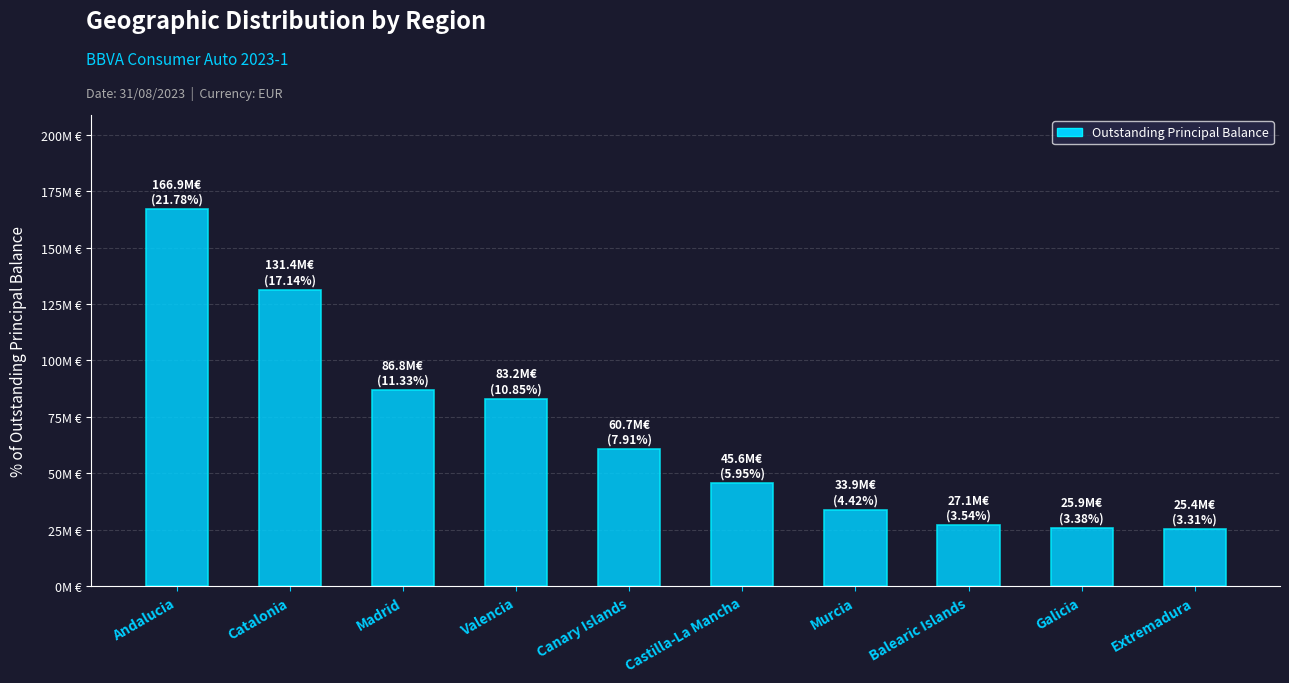

List the labels in order of value, smallest first.

Extremadura, Galicia, Balearic Islands, Murcia, Castilla-La Mancha, Canary Islands, Valencia, Madrid, Catalonia, Andalucia